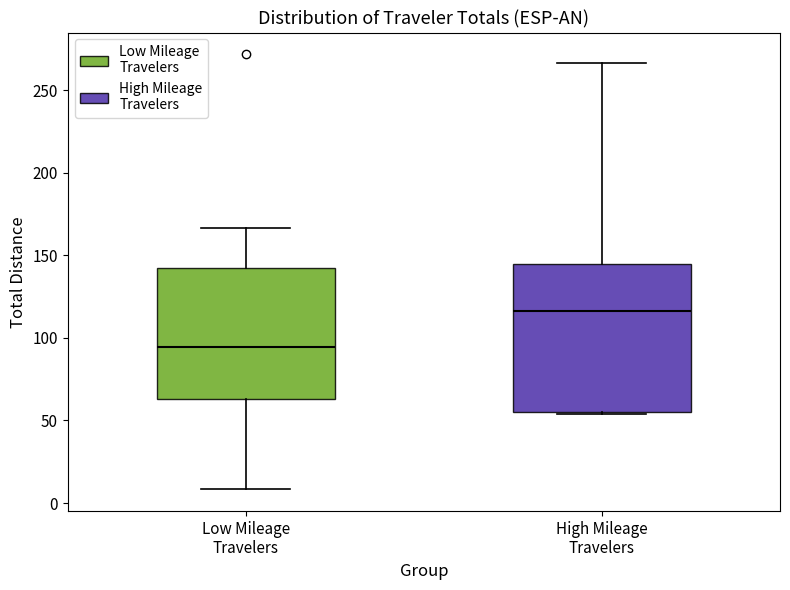

Which box is the tallest, from its lower edge to its upper edge?

High Mileage Travelers